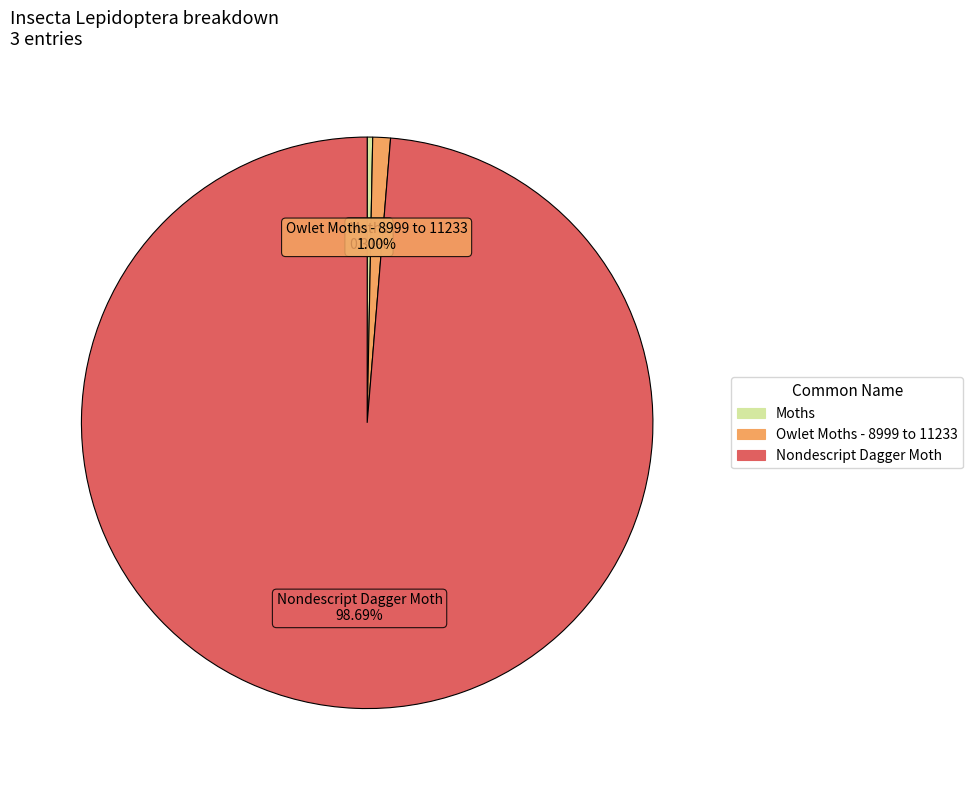

Does Moths account for over 50% of the chart?

No